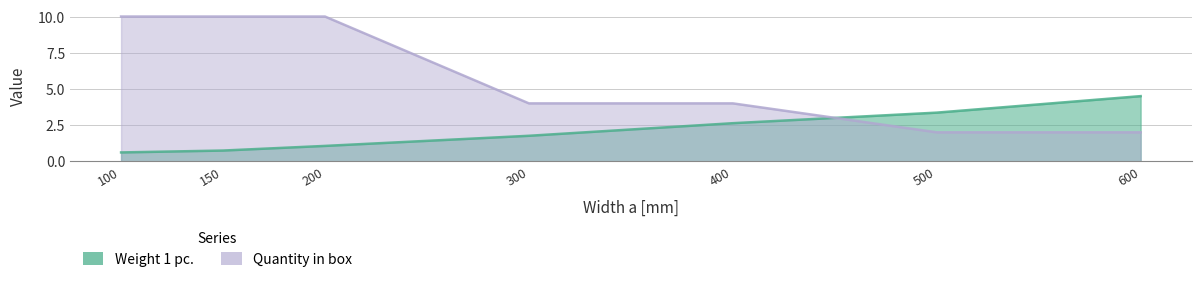

True or false: Quantity in box and Weight 1 pc. intersect in this chart.

True